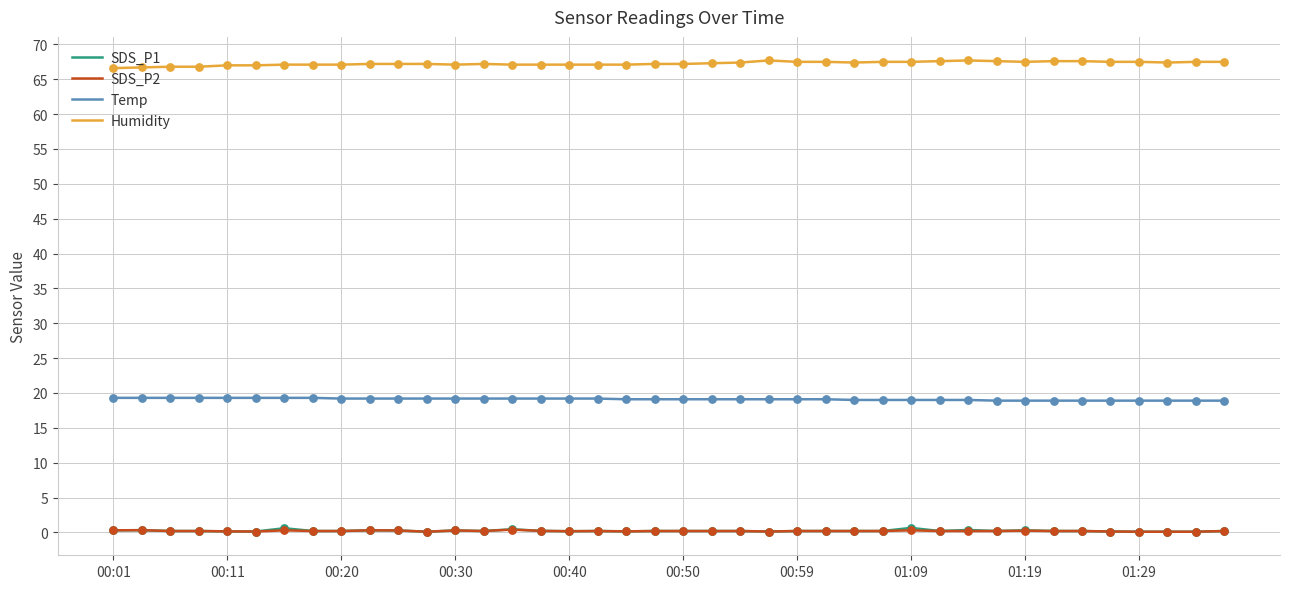

Which series has the largest total across all categories?

Humidity